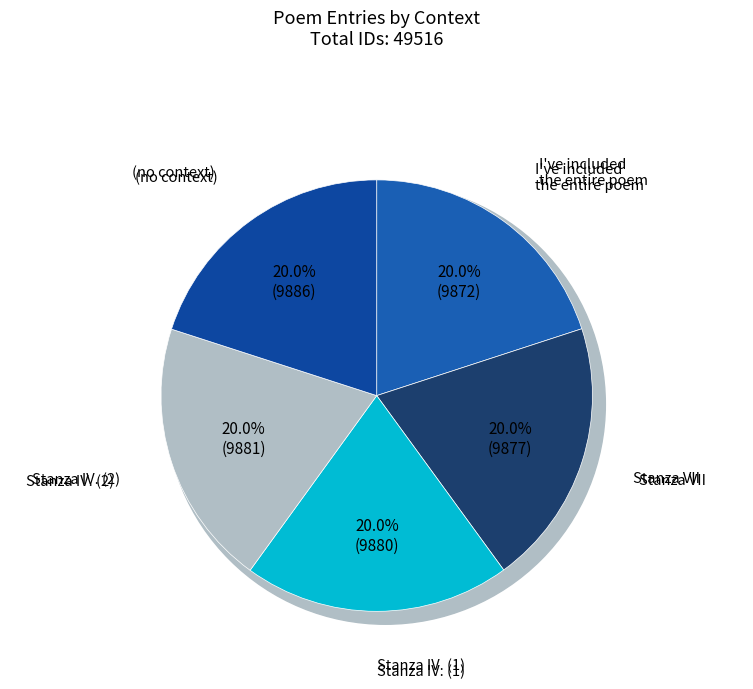

How much of the chart is everything except I've included the entire poem?

80.0%